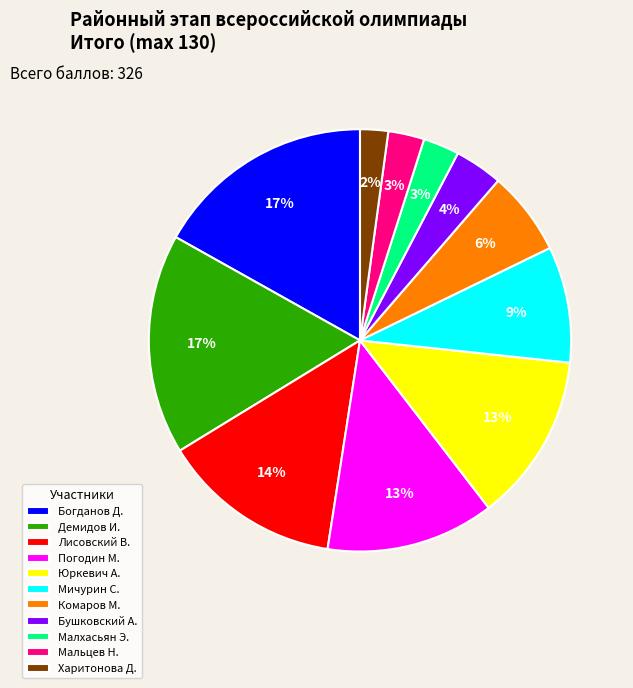

Combined, do Богданов Д. and Погодин М. account for over 50%?

No